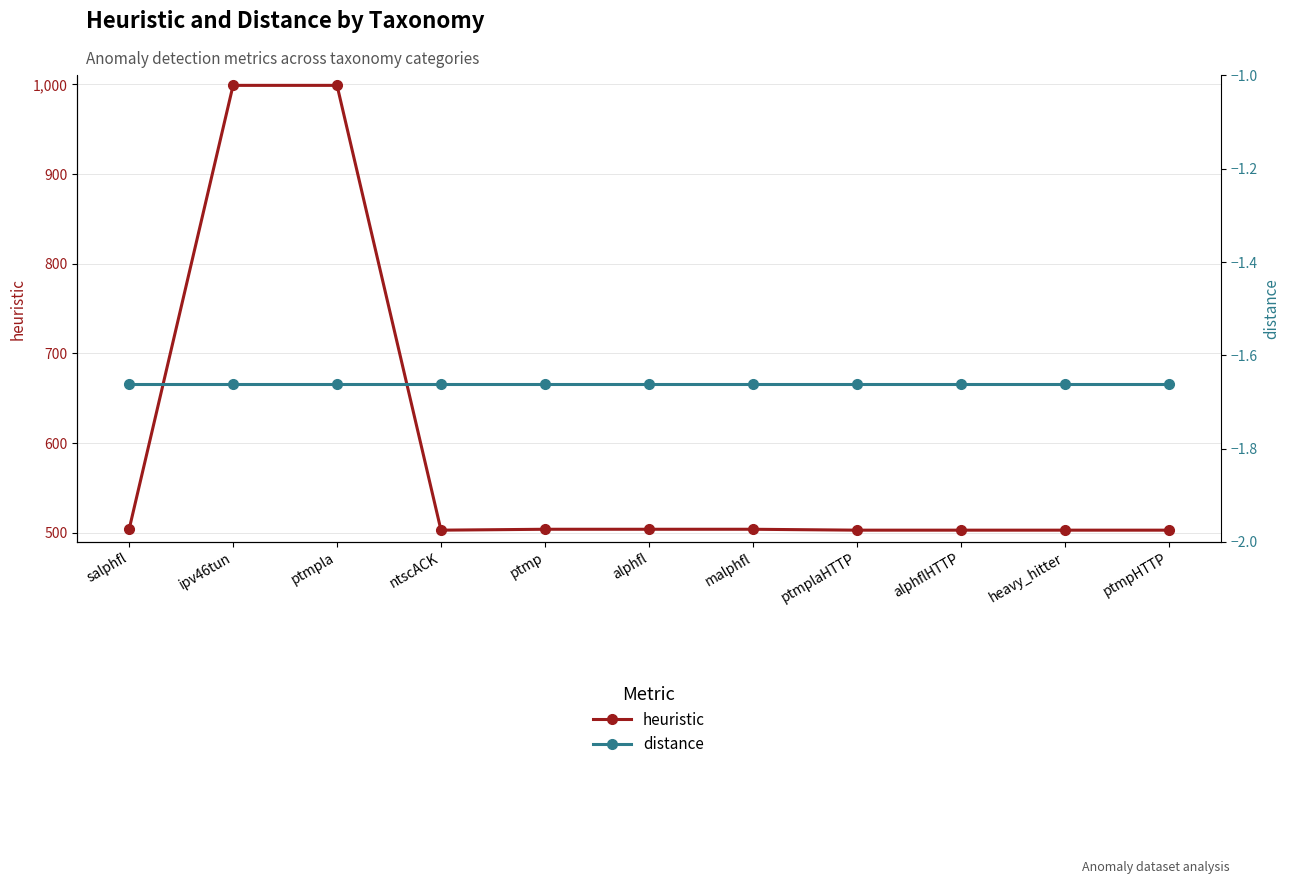

What is the total value across all series at ntscACK?

501.3